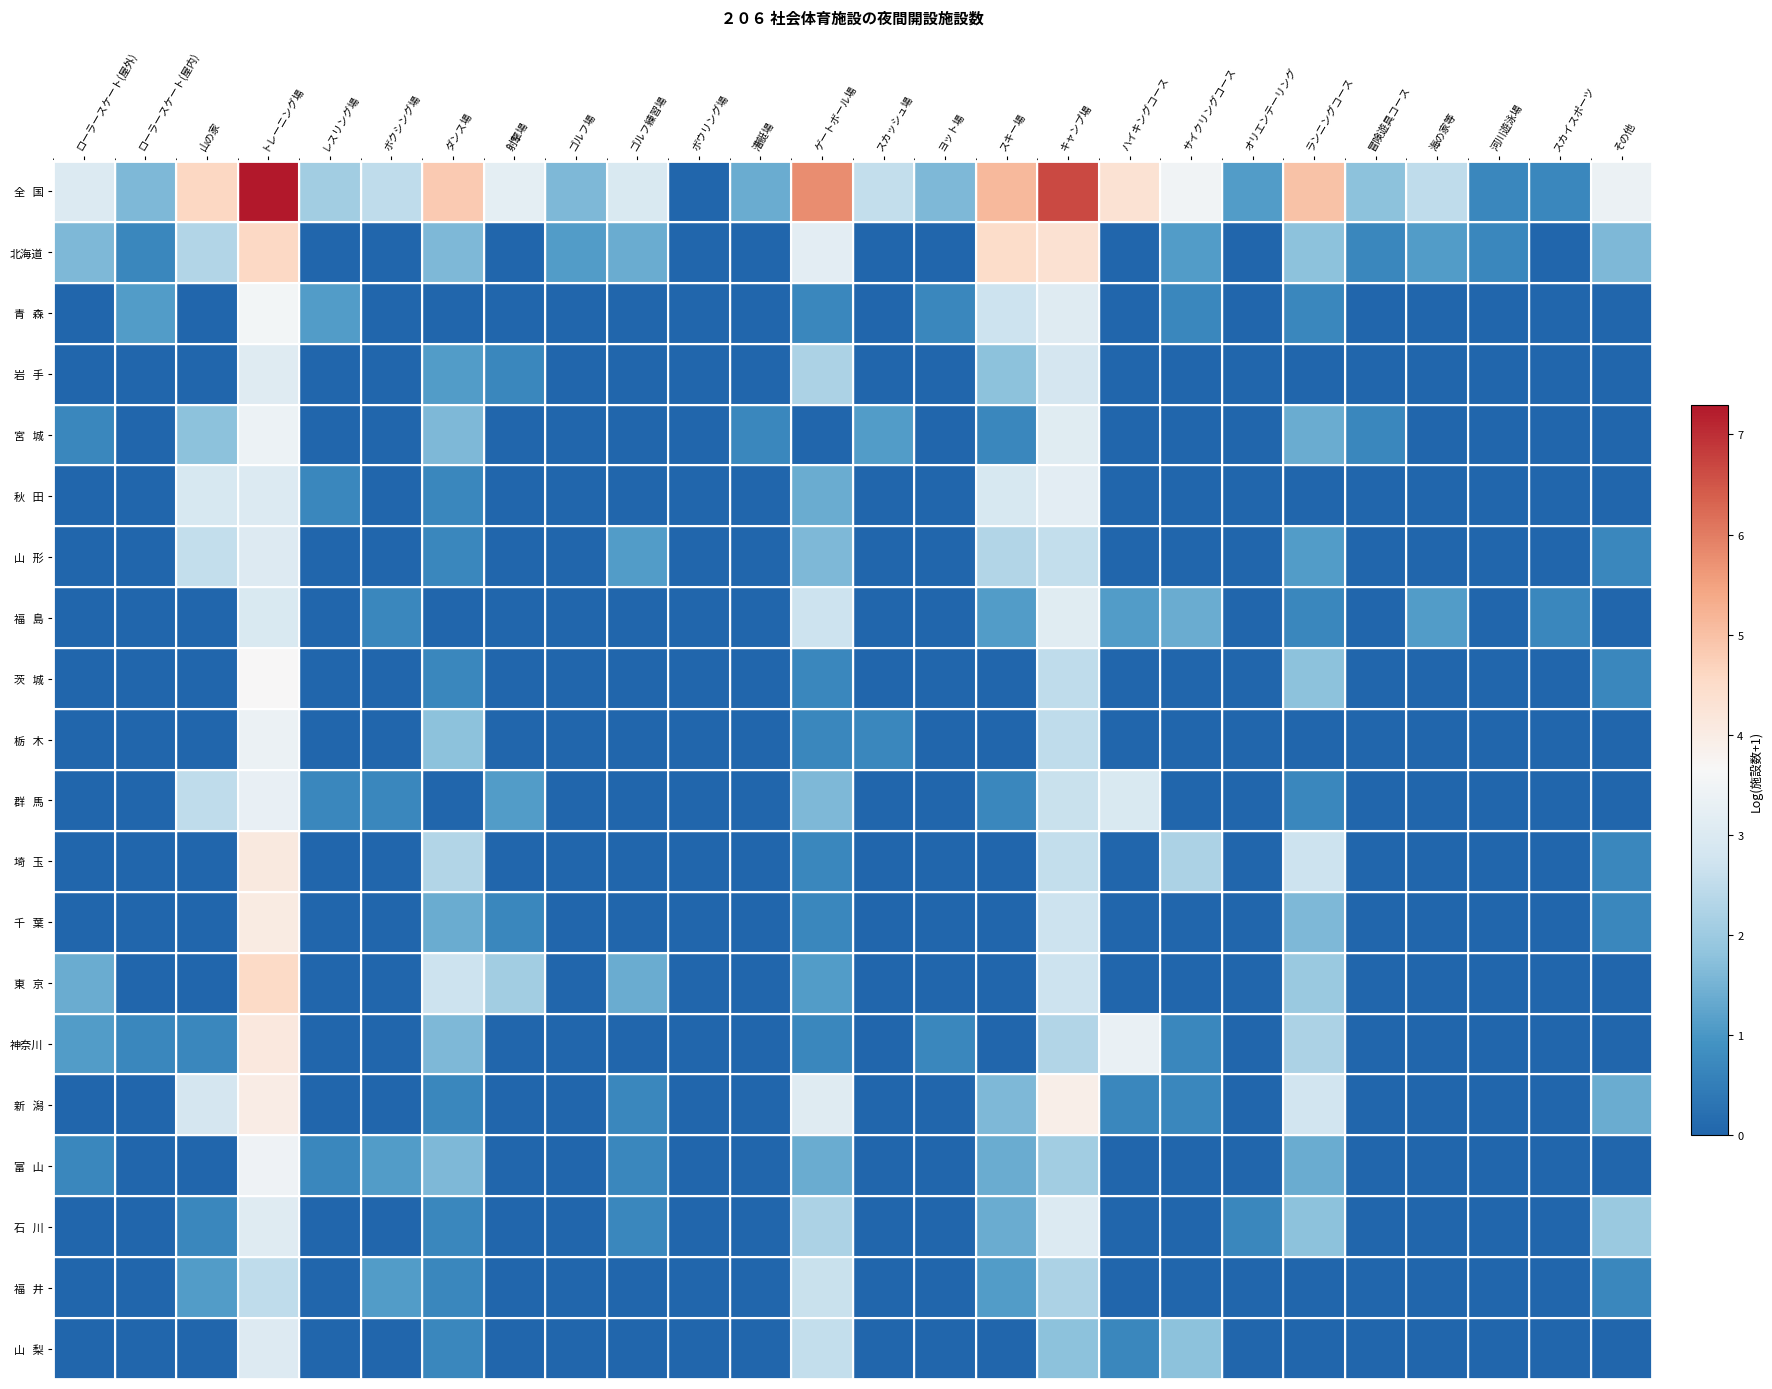

At which category is the sum across all series the highest?

トレーニング場